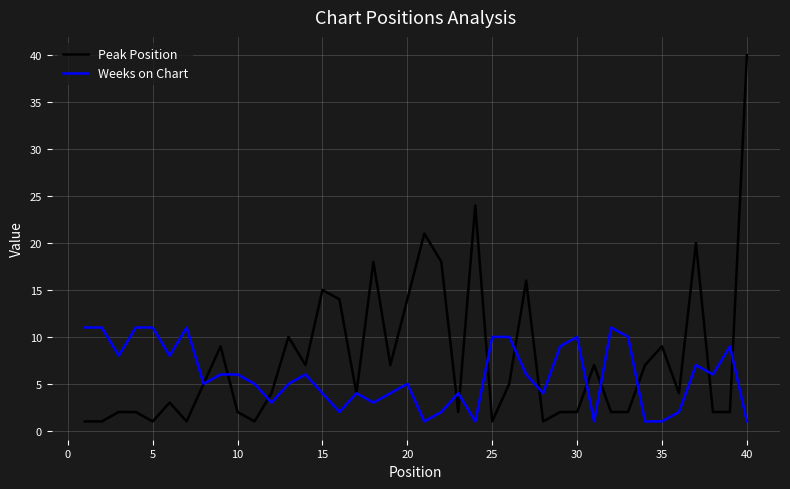

Which series has the largest total across all categories?

Peak Position